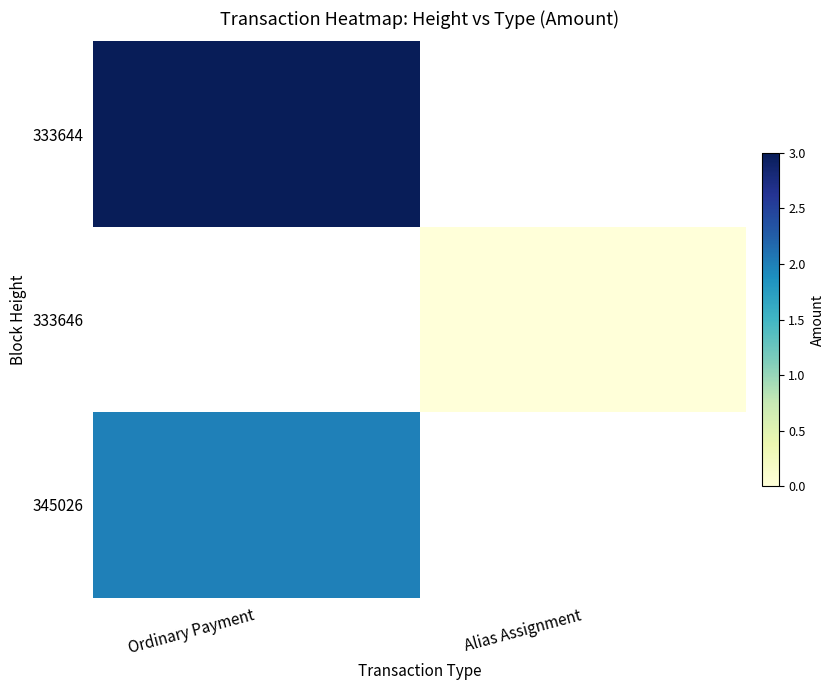

How many data points does each series have?

2